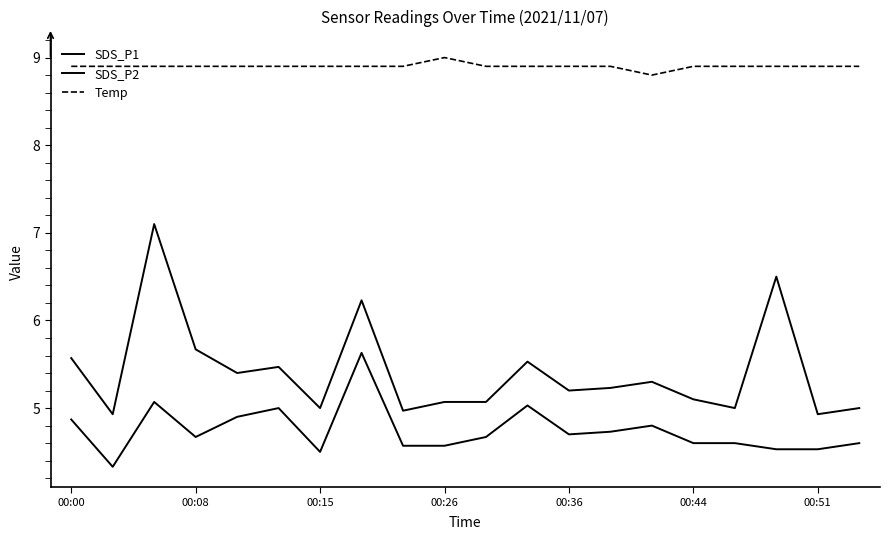

Reading right to left, extract all data points from this chart.

SDS_P1: 5.0	4.9	6.5	5.0	5.1	5.3	5.2	5.2	5.5	5.1	5.1	5.0	6.2	5.0	5.5	5.4	5.7	7.1	4.9	5.6
SDS_P2: 4.6	4.5	4.5	4.6	4.6	4.8	4.7	4.7	5.0	4.7	4.6	4.6	5.6	4.5	5.0	4.9	4.7	5.1	4.3	4.9
Temp: 8.9	8.9	8.9	8.9	8.9	8.8	8.9	8.9	8.9	8.9	9.0	8.9	8.9	8.9	8.9	8.9	8.9	8.9	8.9	8.9